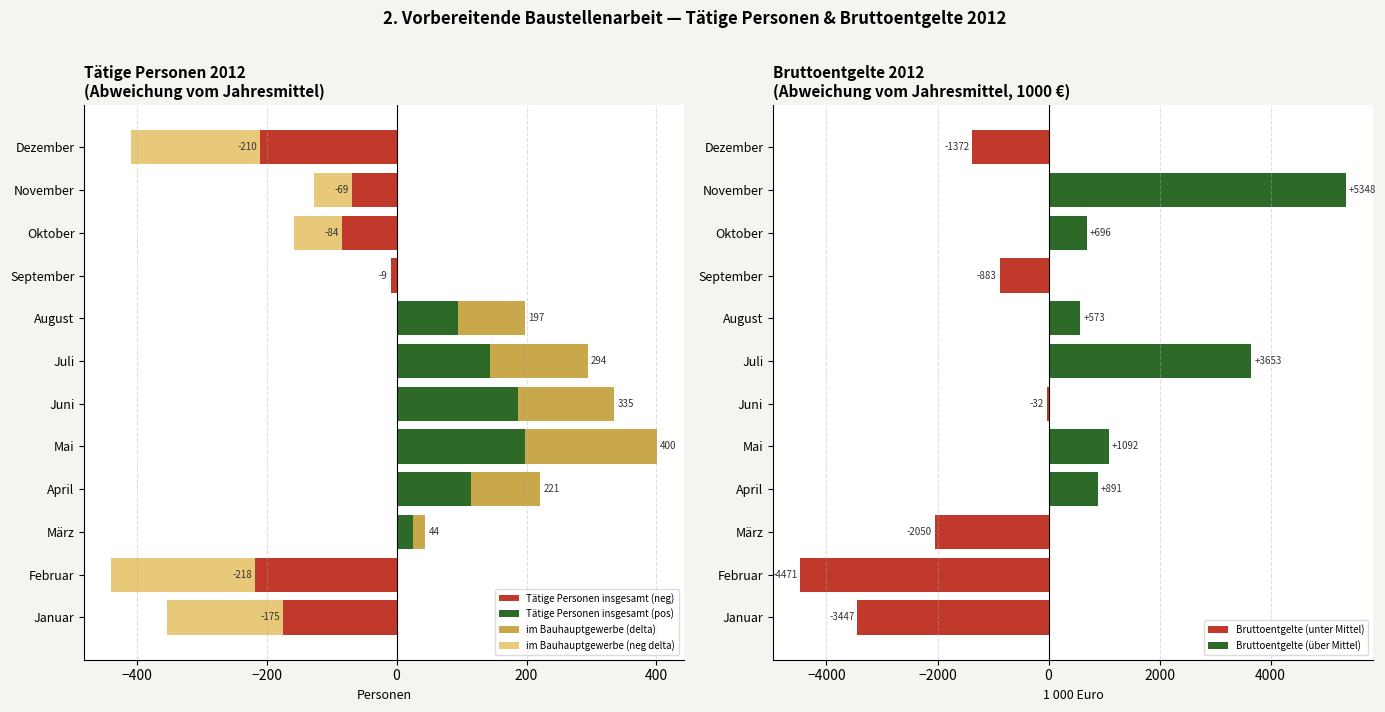

Rank the series at April from lowest to highest value.

Tätige Personen insgesamt (neg), im Bauhauptgewerbe (neg delta), Bruttoentgelte (unter Mittel), im Bauhauptgewerbe (delta), Tätige Personen insgesamt (pos), Bruttoentgelte (über Mittel)